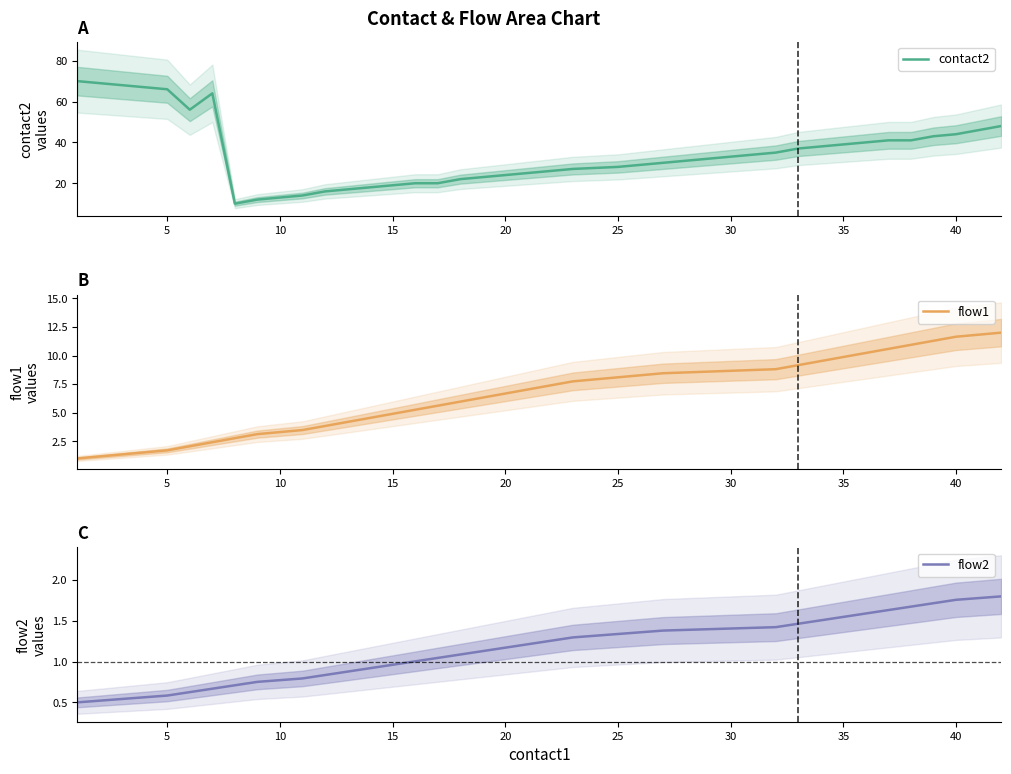

Which has a higher value, 29 or 25?

29